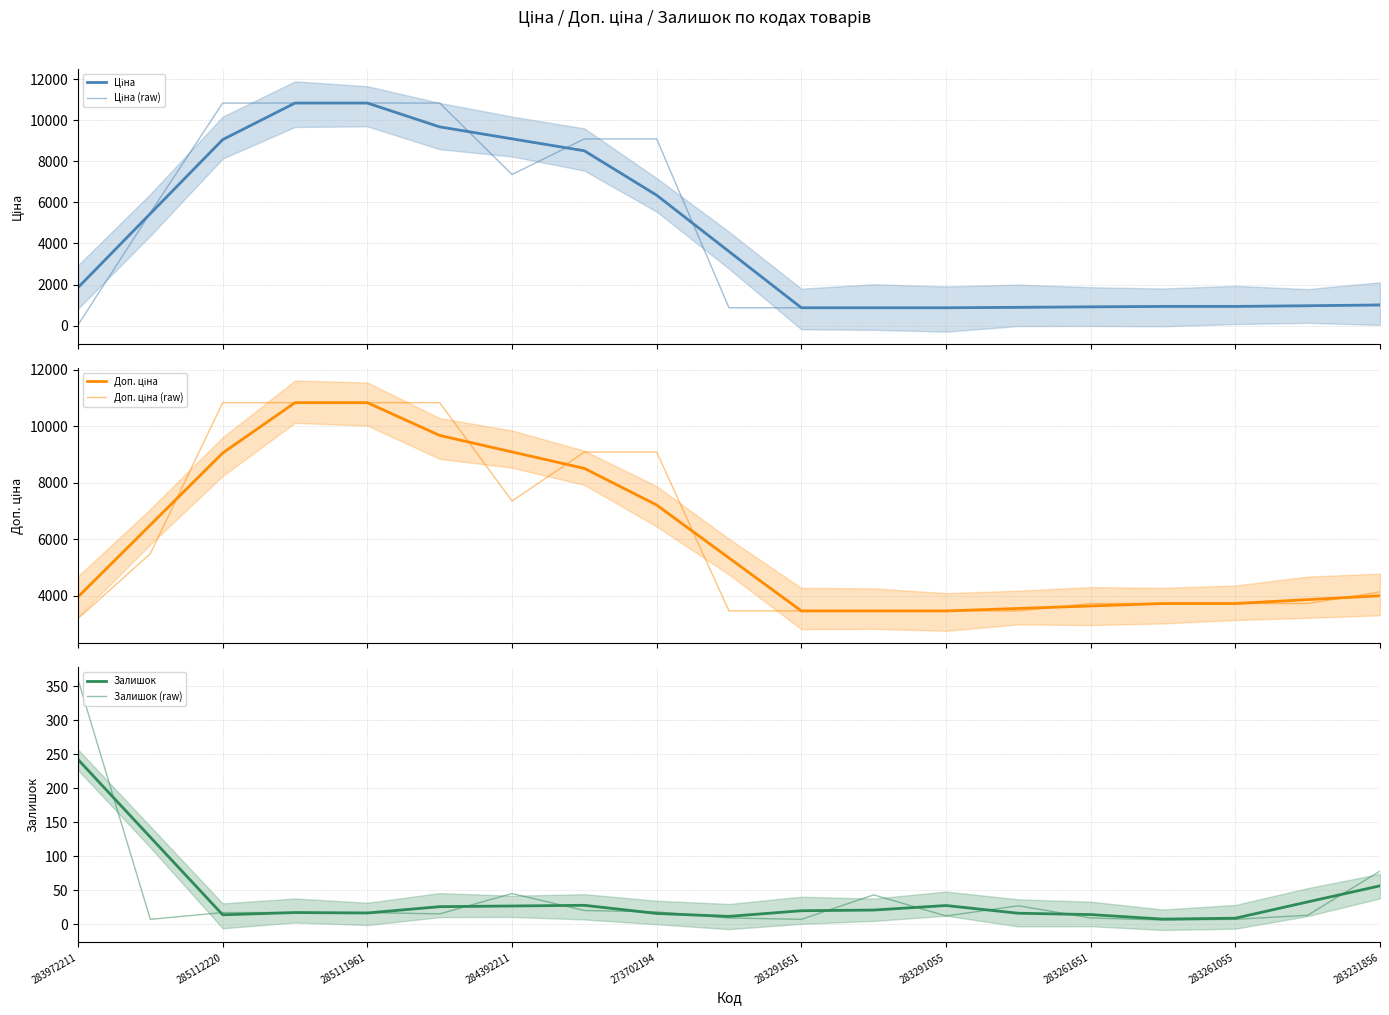

Count the number of categories in the chart.

19